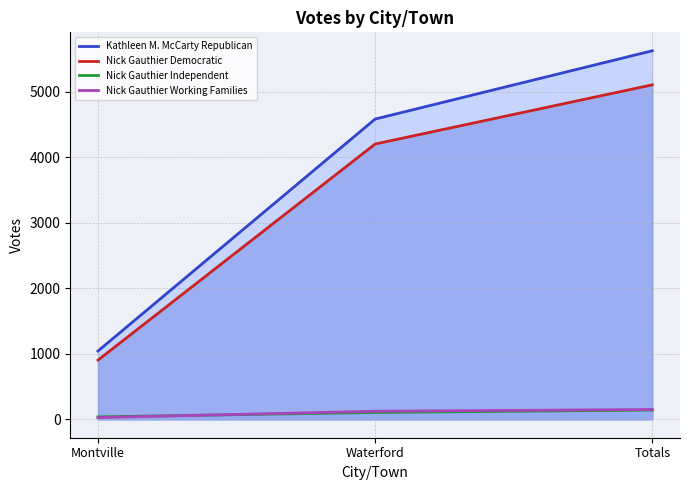

Between Waterford and Totals, which series saw the biggest shift?

Kathleen M. McCarty Republican